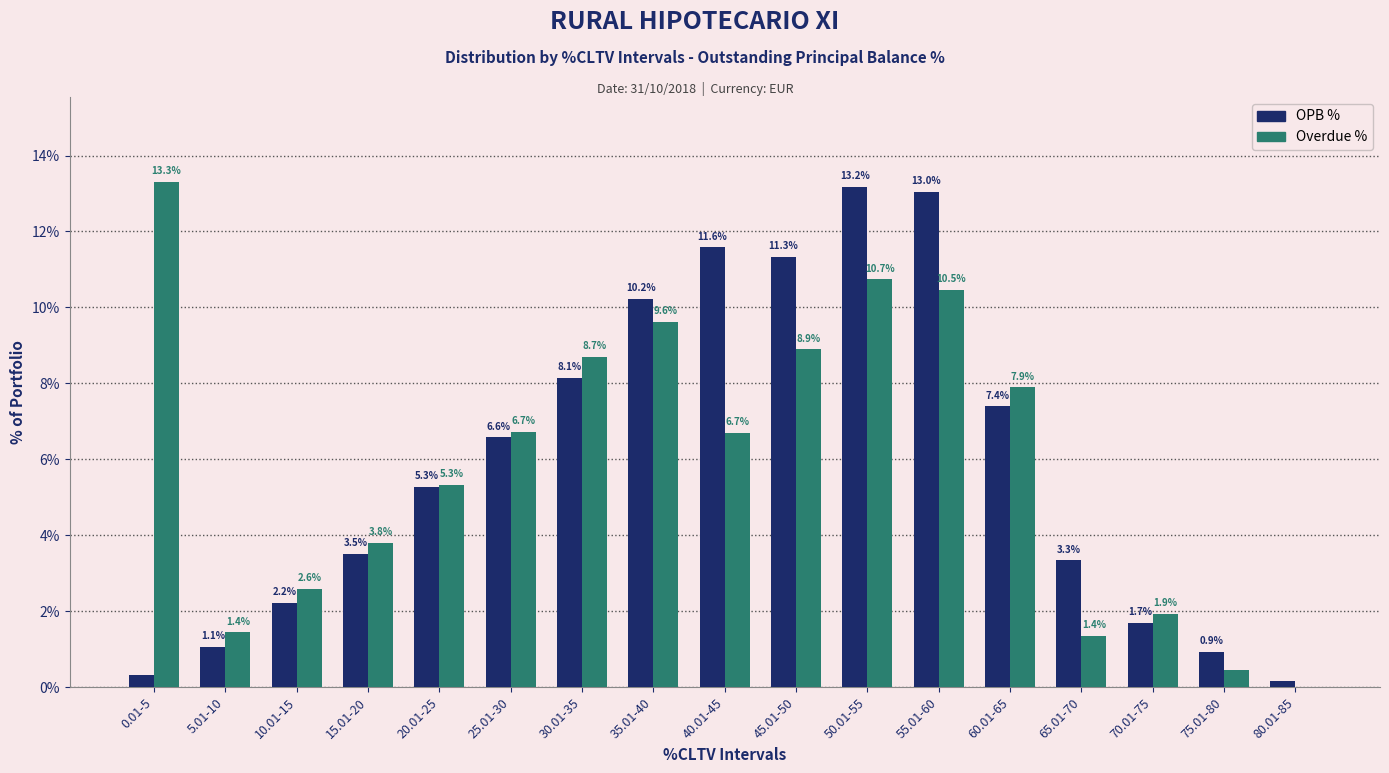

At which category is the sum across all series the highest?

50.01-55